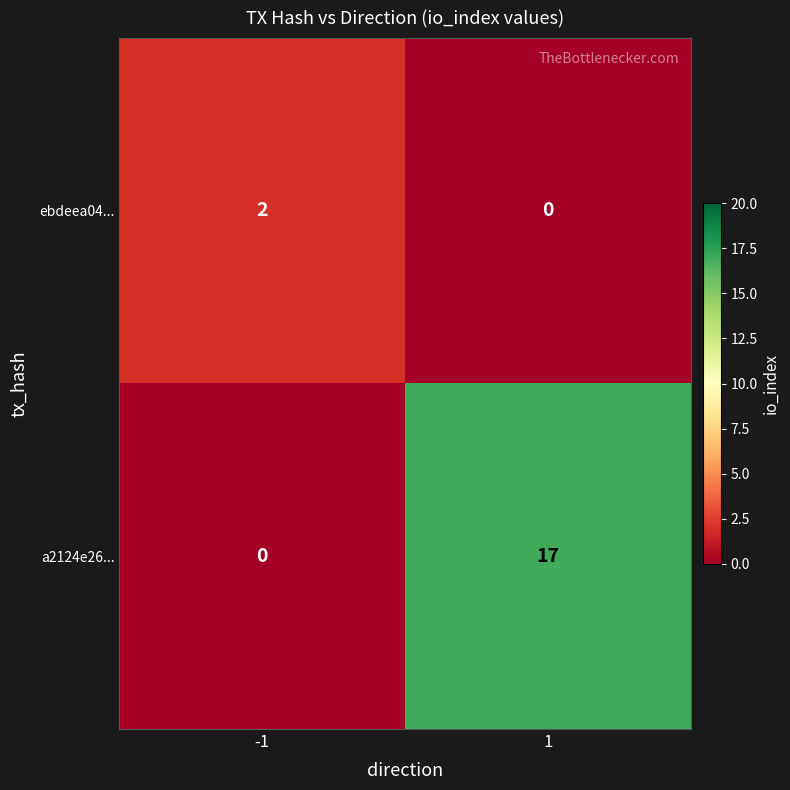

At how many categories does at least one series exceed 4?

1